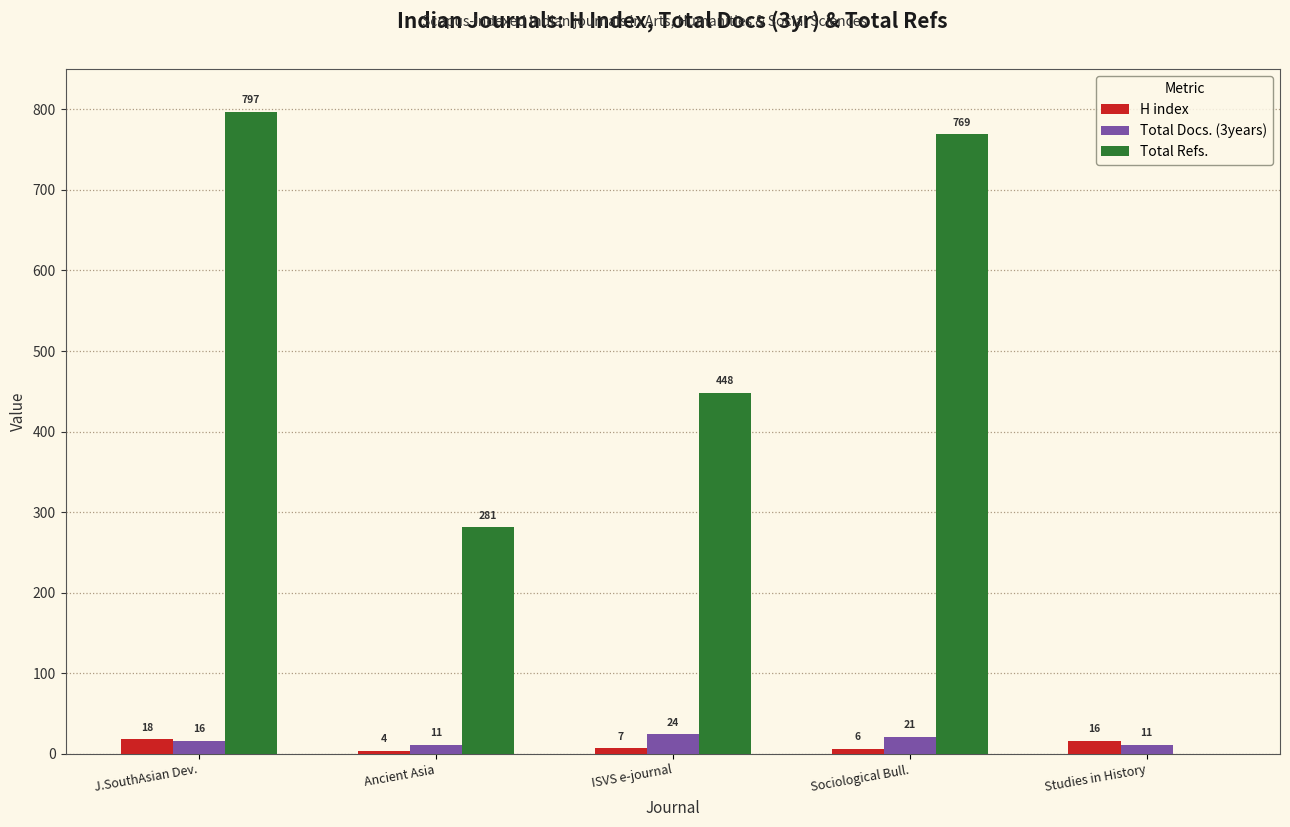

What is the average value of the Total Refs. series?

459